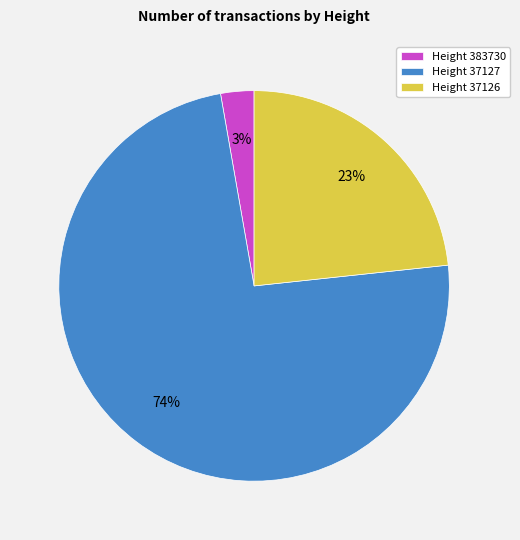

To the nearest percent, what is the difference between the largest and smallest slice percentages?

71%